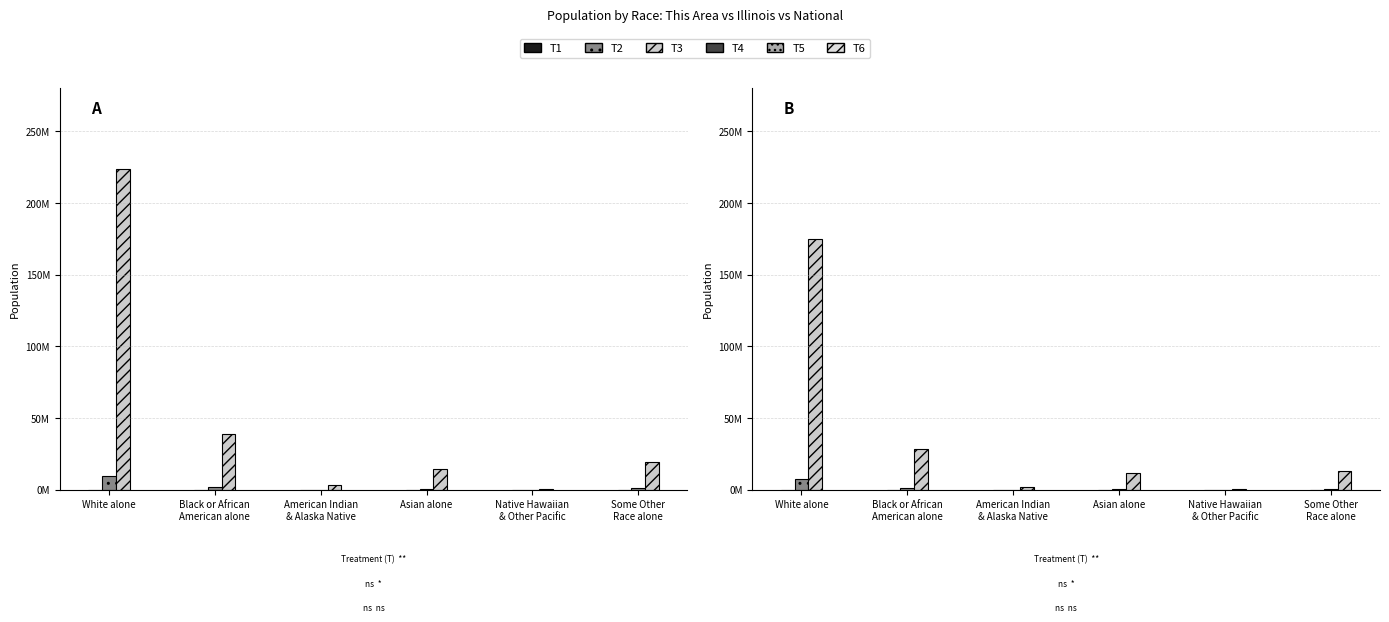

What is the difference between the National values at Native Hawaiian
& Other Pacific and White alone?

223013252